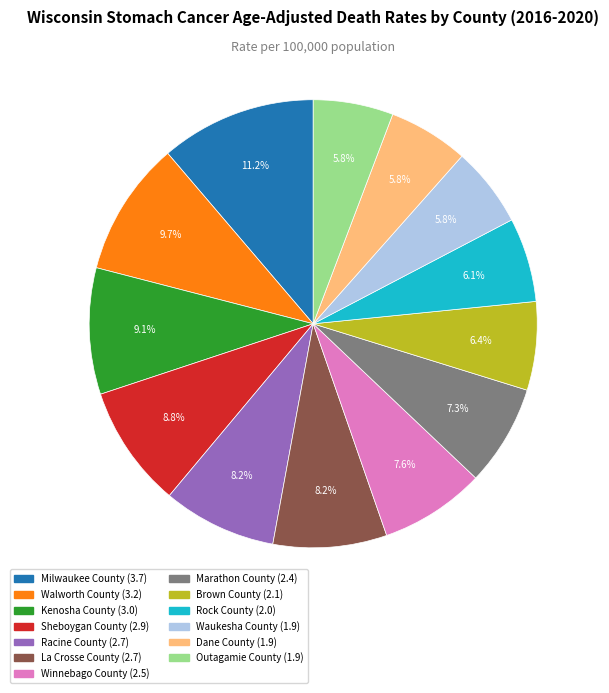

Between Racine County and Walworth County, which is larger?

Walworth County